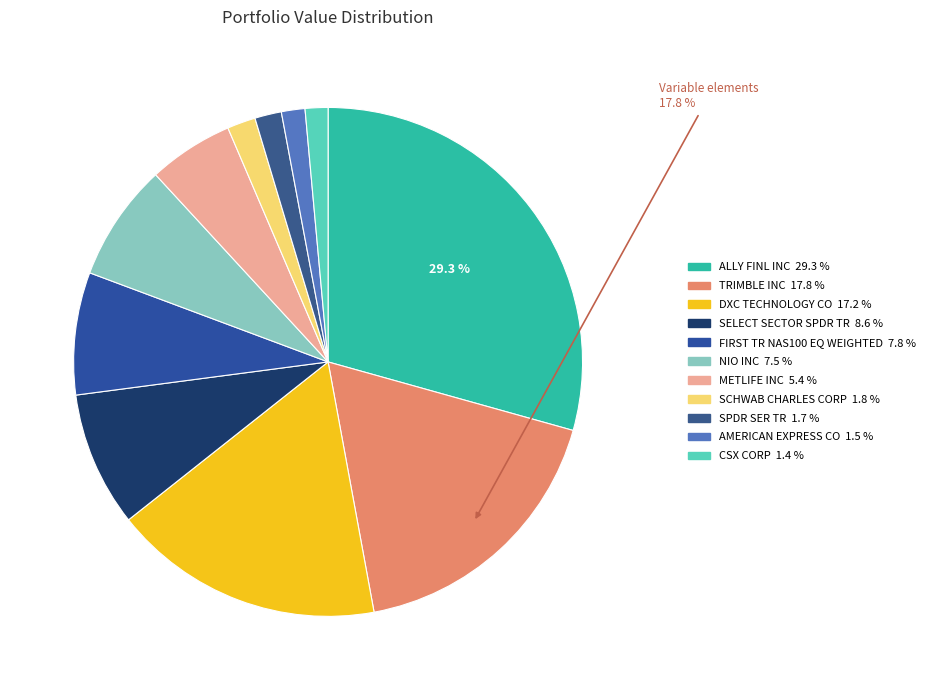

How many segments does this pie chart have?

11